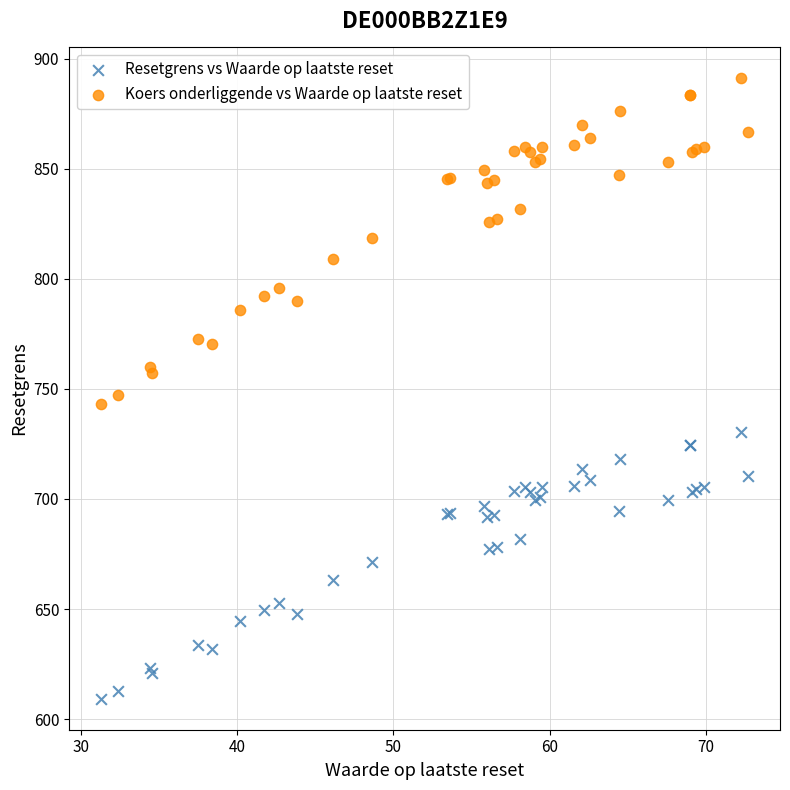

What are all the series names shown in the legend?

Resetgrens vs Waarde op laatste reset, Koers onderliggende vs Waarde op laatste reset